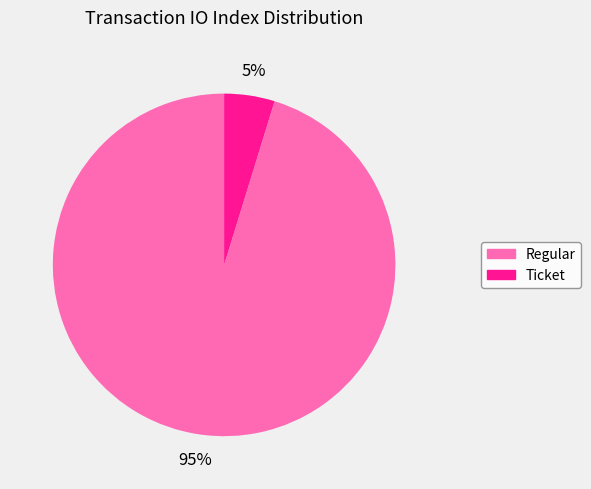

Combined, do Regular and Ticket account for over 50%?

Yes